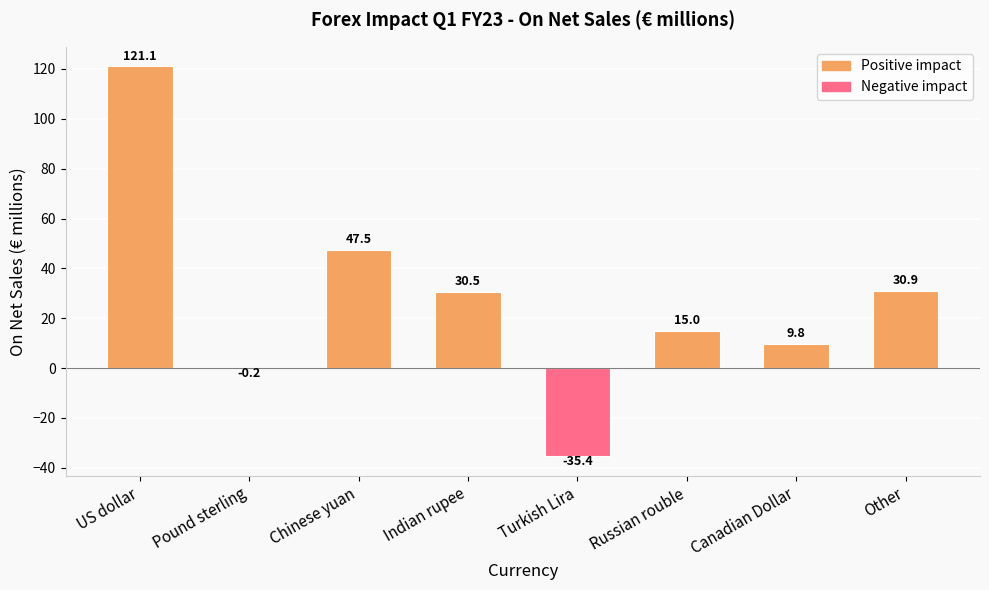

Reading left to right, extract all data points from this chart.

121.1	-0.2	47.5	30.5	-35.4	15.0	9.8	30.9